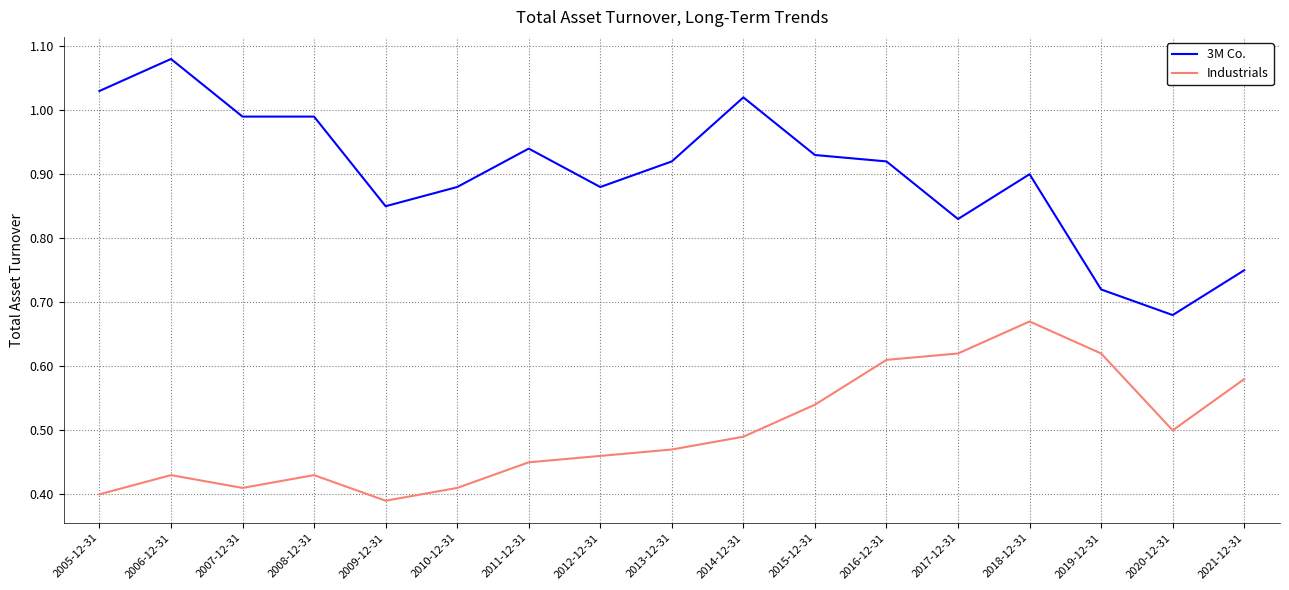

How many interior local valleys does the Industrials series have?

3